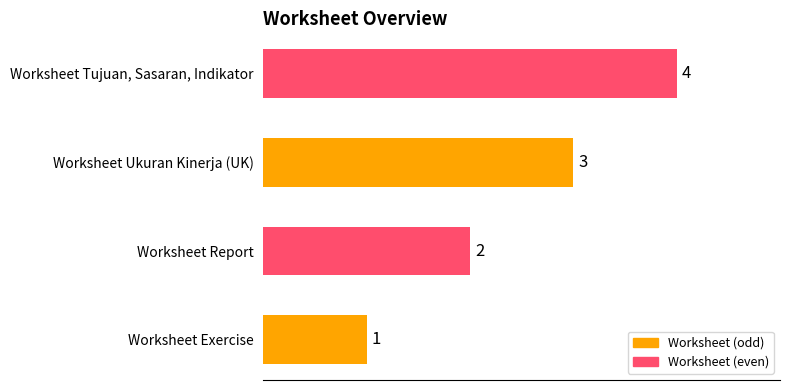

Does the chart contain stacked bars?

No